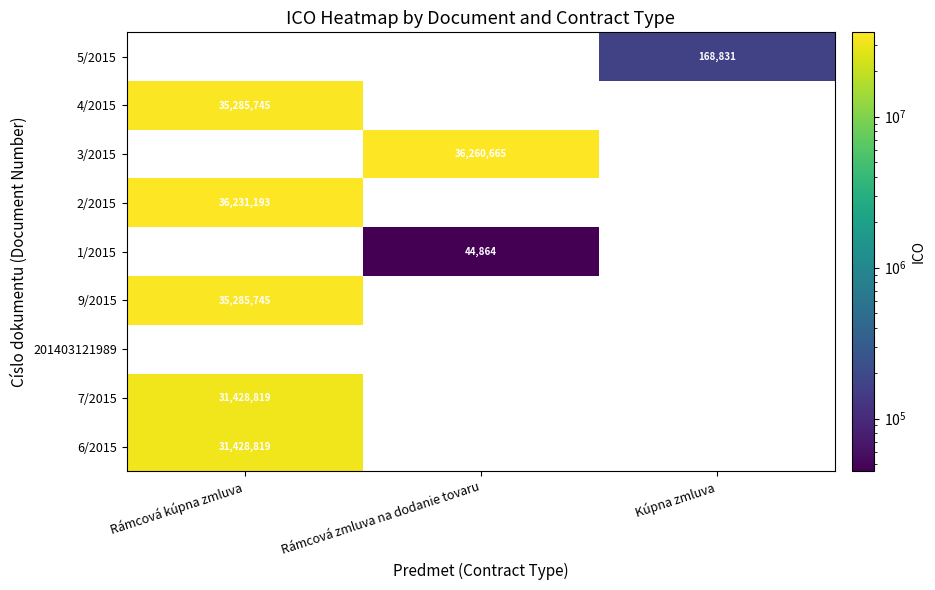

List the labels in order of 6/2015 value, largest first.

Rámcová kúpna zmluva, Rámcová zmluva na dodanie tovaru, Kúpna zmluva